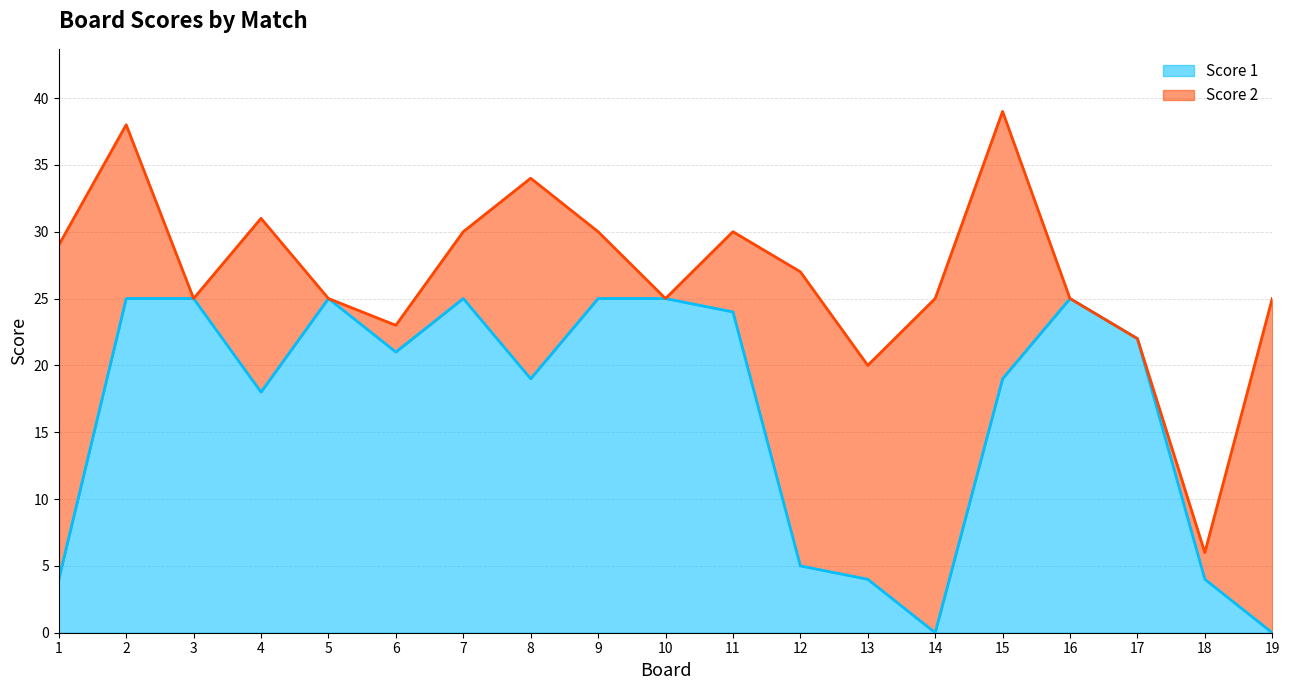

How many values are below 21?

9